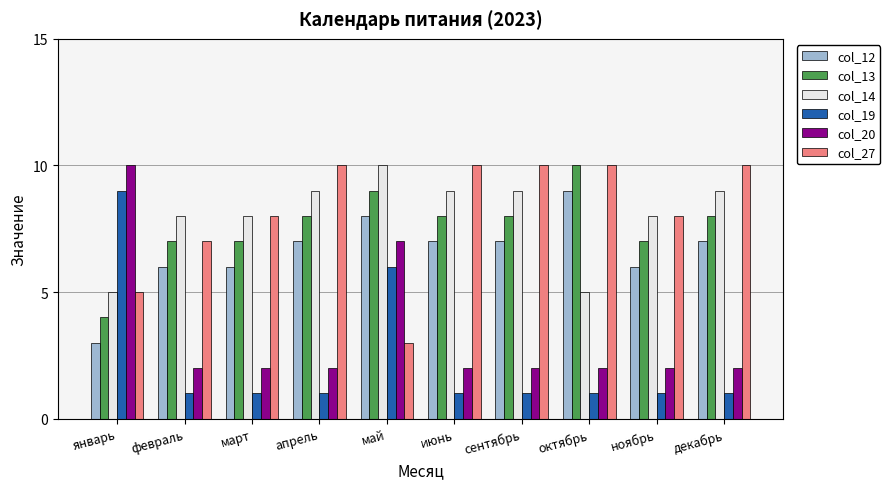

How many bars are there in each group?

6